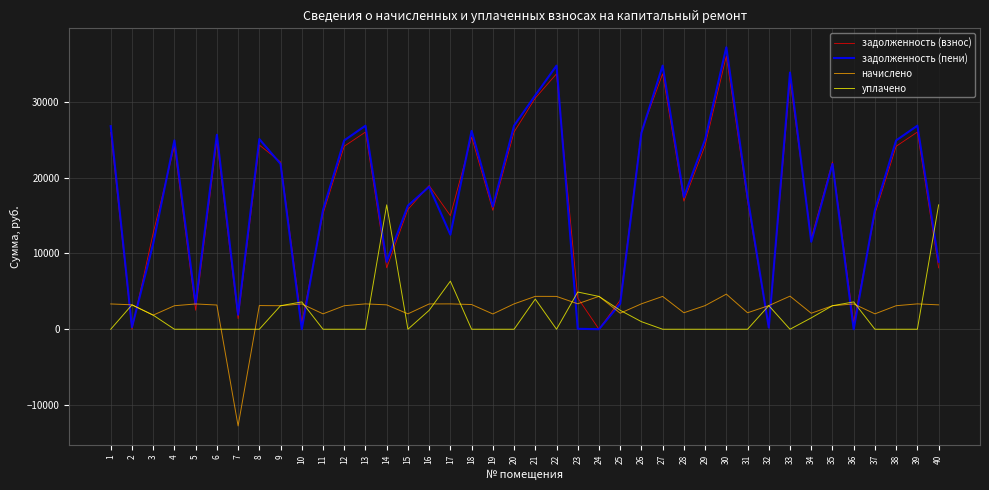

How many intersections are there between уплачено and задолженность (взнос)?

13